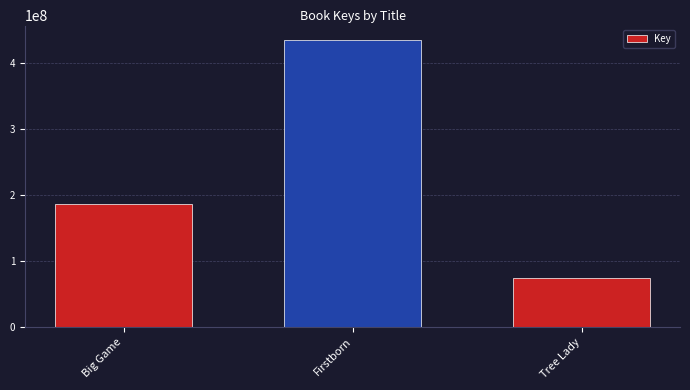

What is the change in value from Big Game to Firstborn?

+248108608